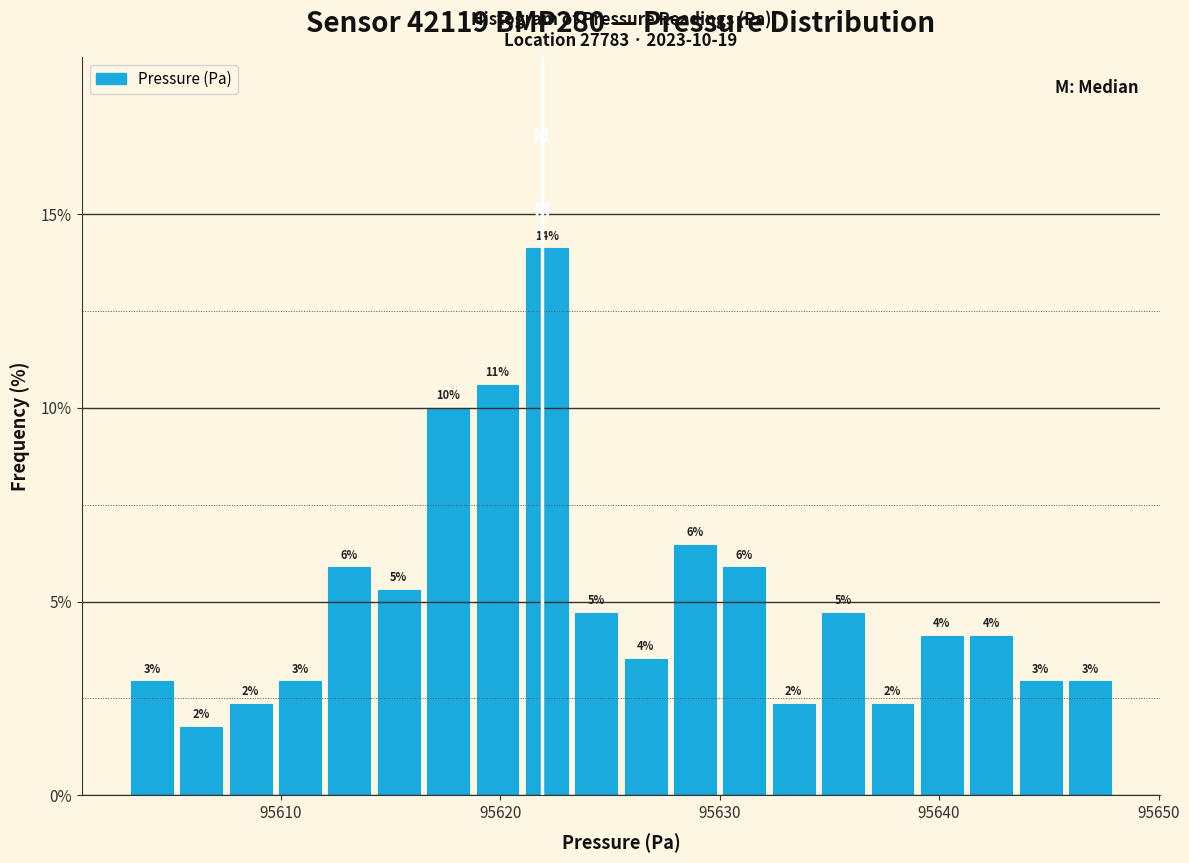

Around what value on the x-axis is the tallest bar? Give the approximate position of its centre, as read against the axis.

95622